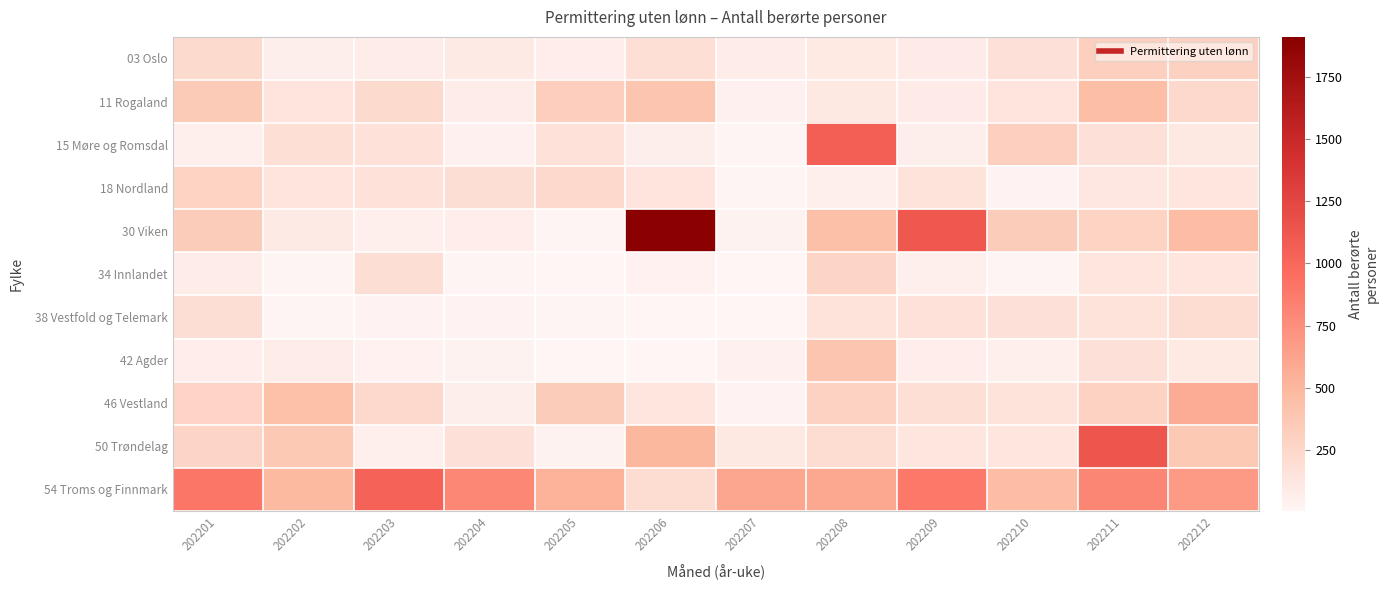

What is the total value across all series at 202201?

3045